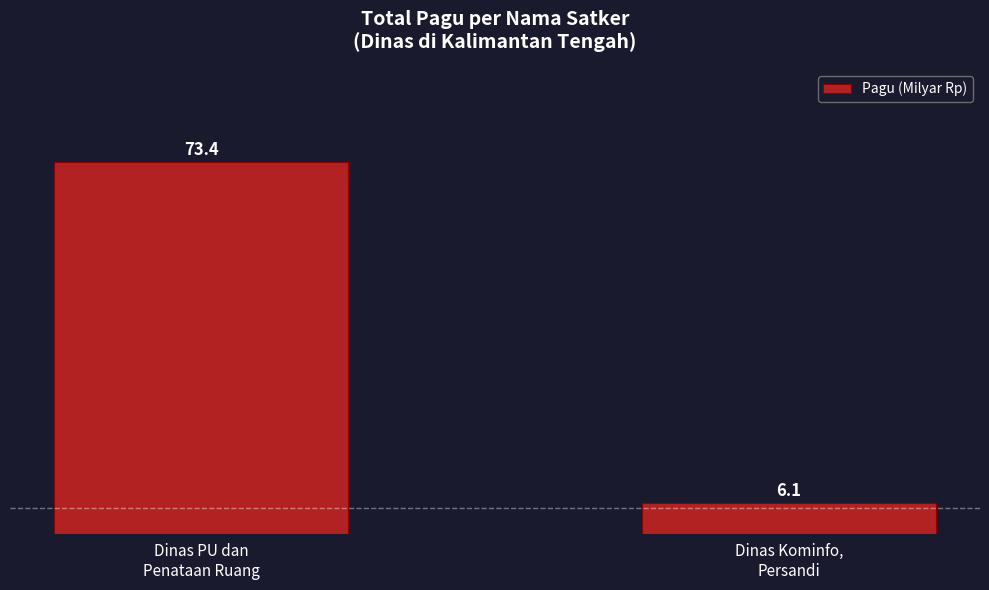

What is the value of the 2nd bar from the left?

6.1